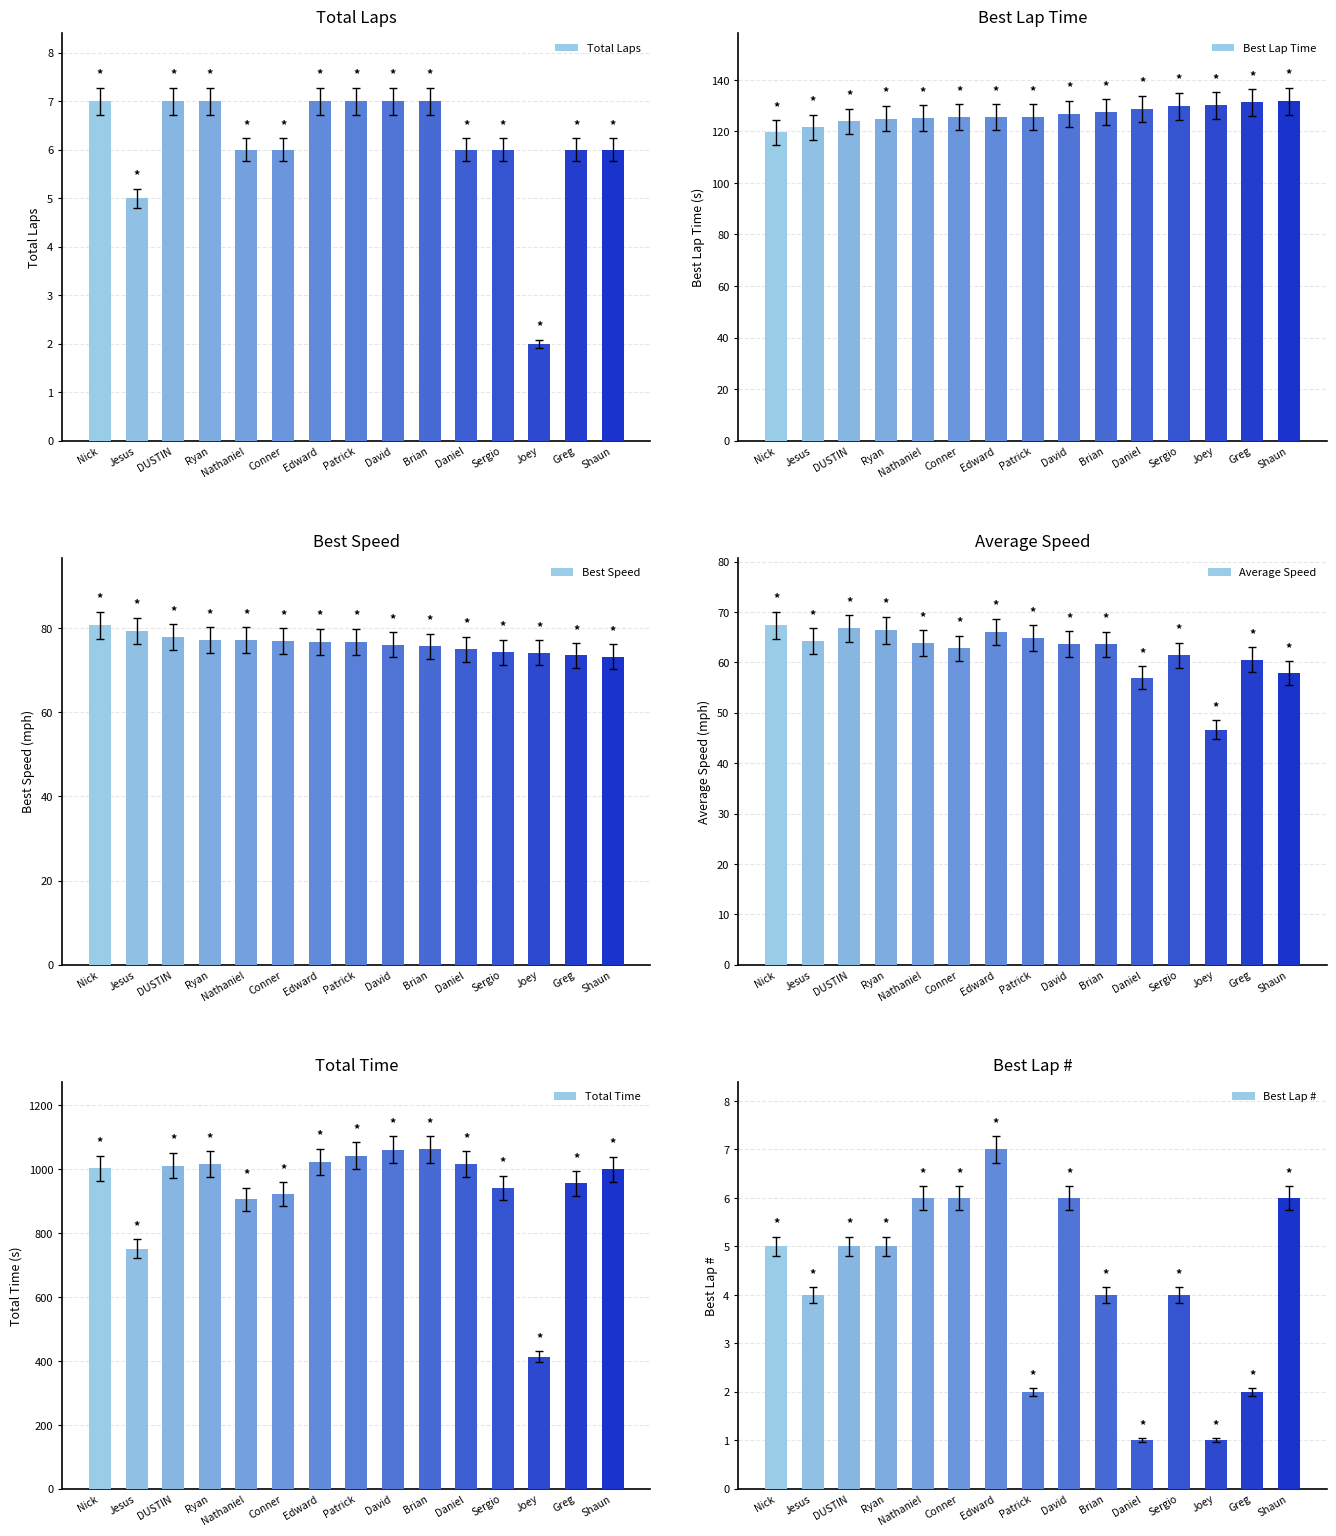

How many categories are shown in the chart?

15